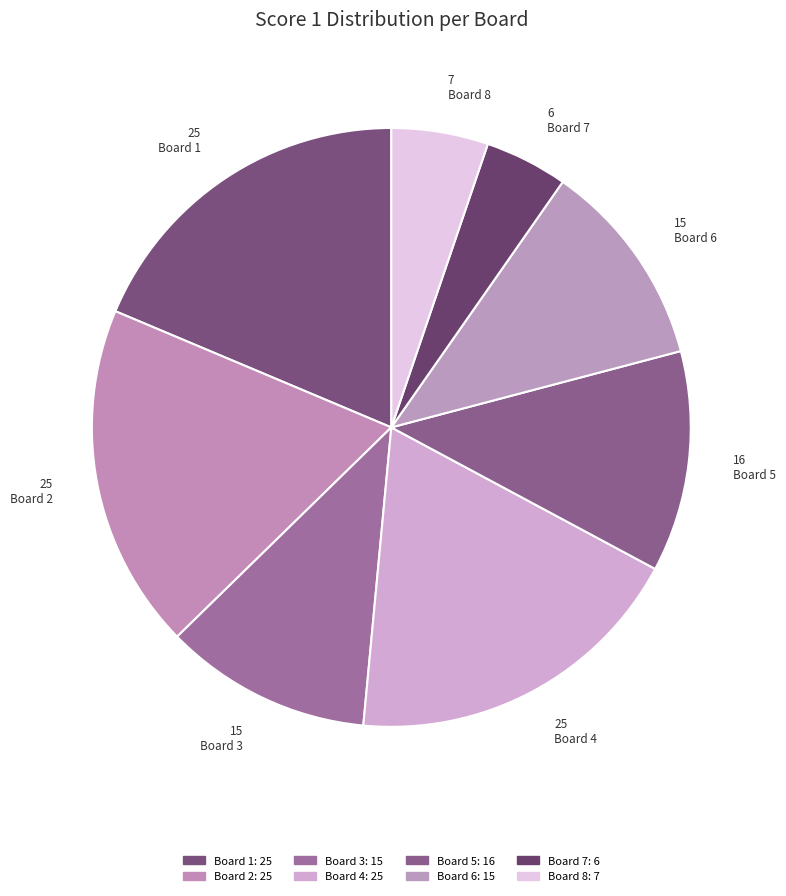

How many slices are in this pie chart?

8